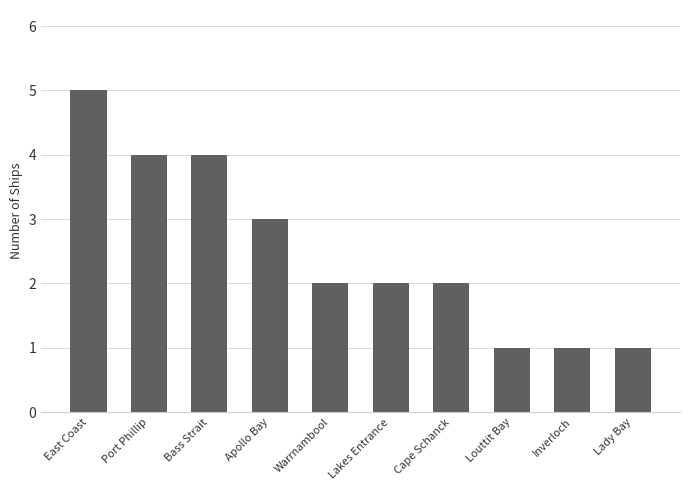

How many bars are there in total?

10